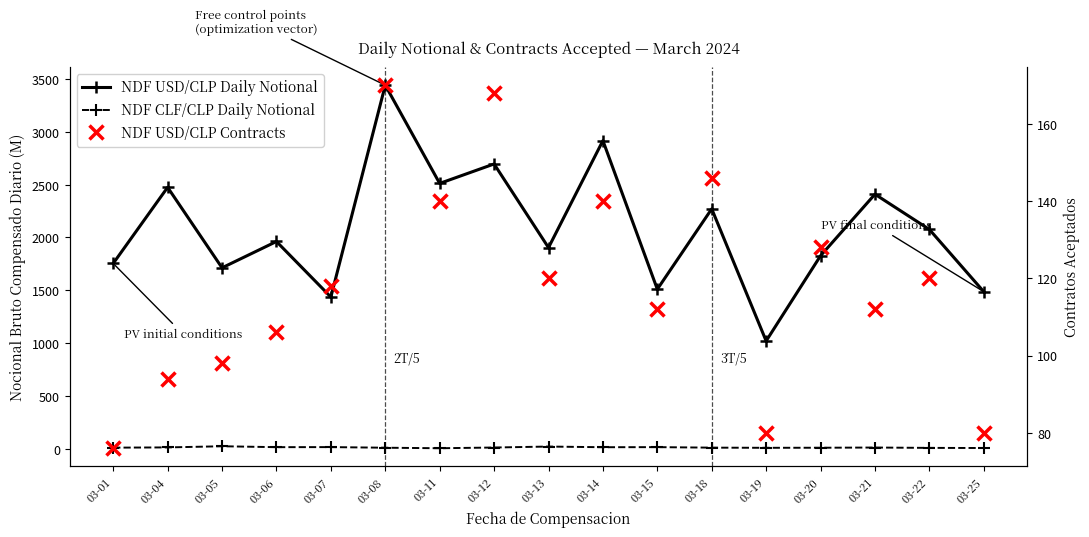

At 03-11, list the series in order from largest to smallest.

NDF USD/CLP Daily Notional, NDF USD/CLP Contracts, NDF CLF/CLP Daily Notional